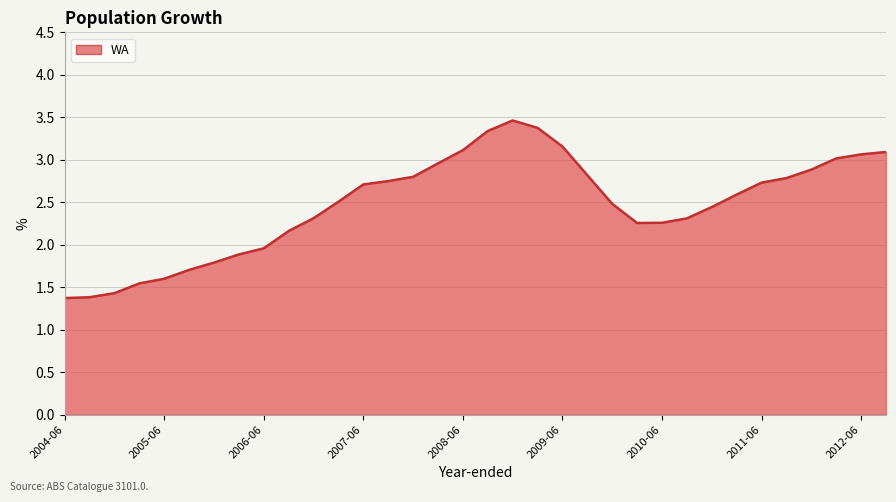

How many lines are shown in the chart?

1